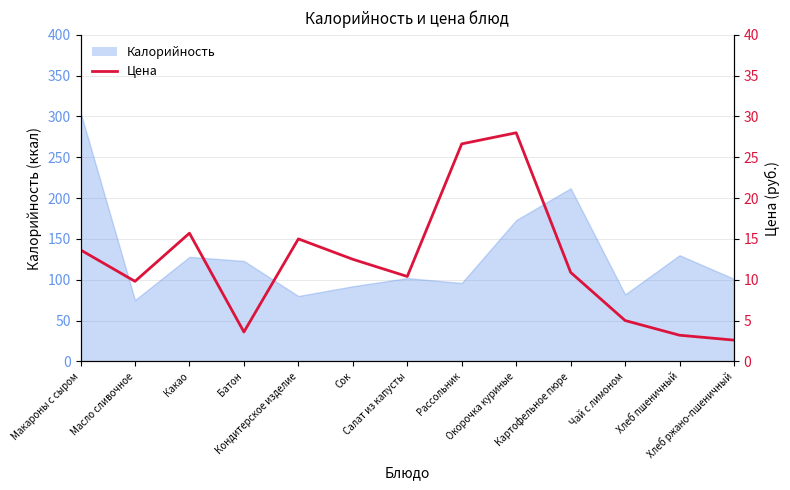

True or false: the data shows 11.4 at Окорочка куриные.

False